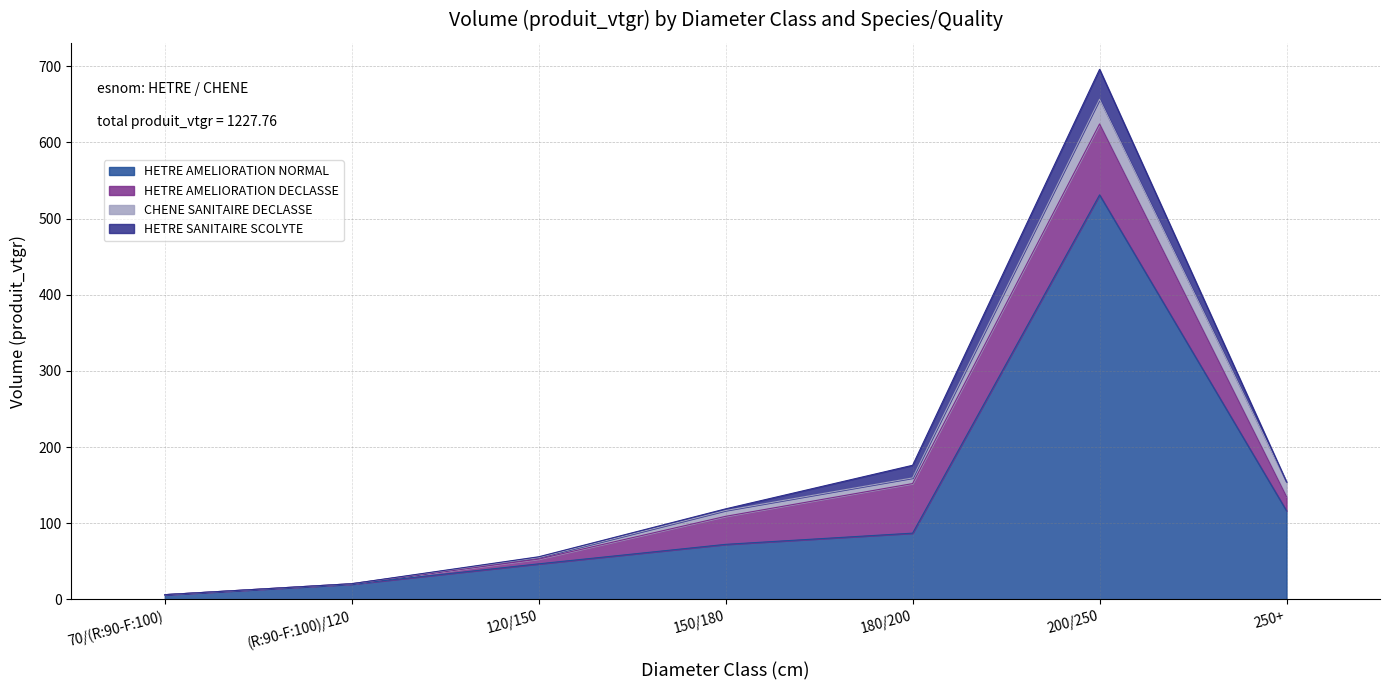

True or false: CHENE SANITAIRE DECLASSE has more than 2 points higher than both neighbors.

False